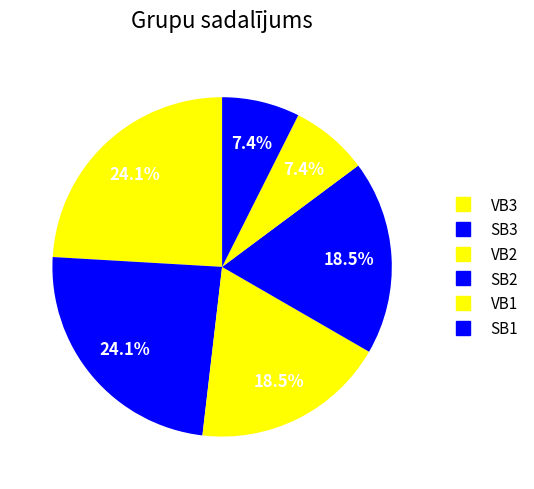

How many slices are in this pie chart?

6